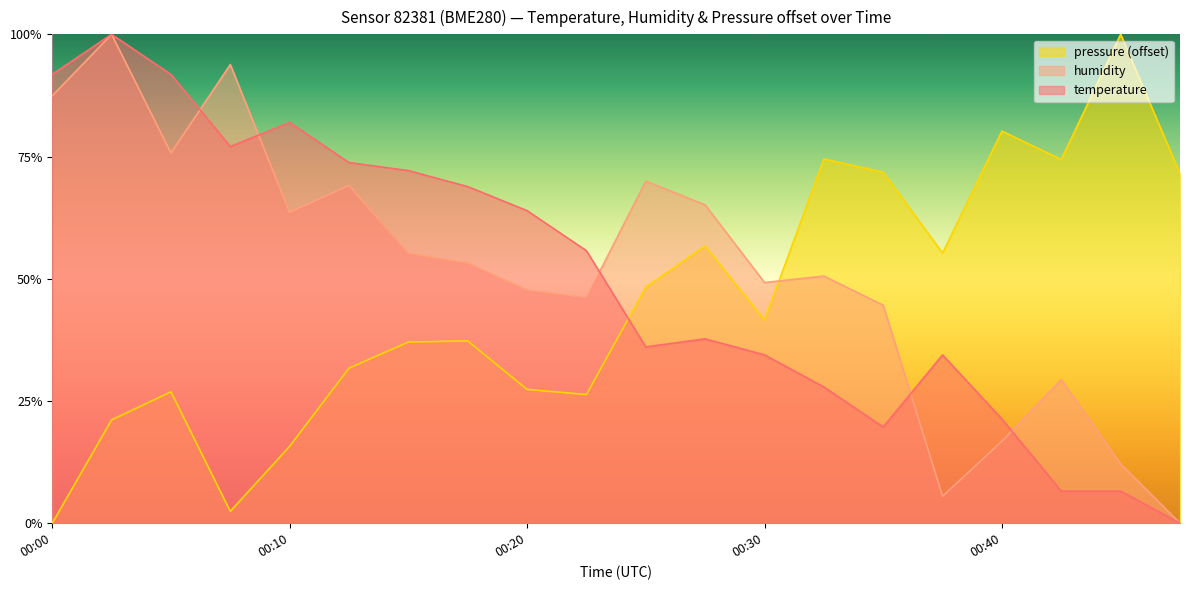

What is the difference between the maximum and minimum values in the temperature series?

100.0